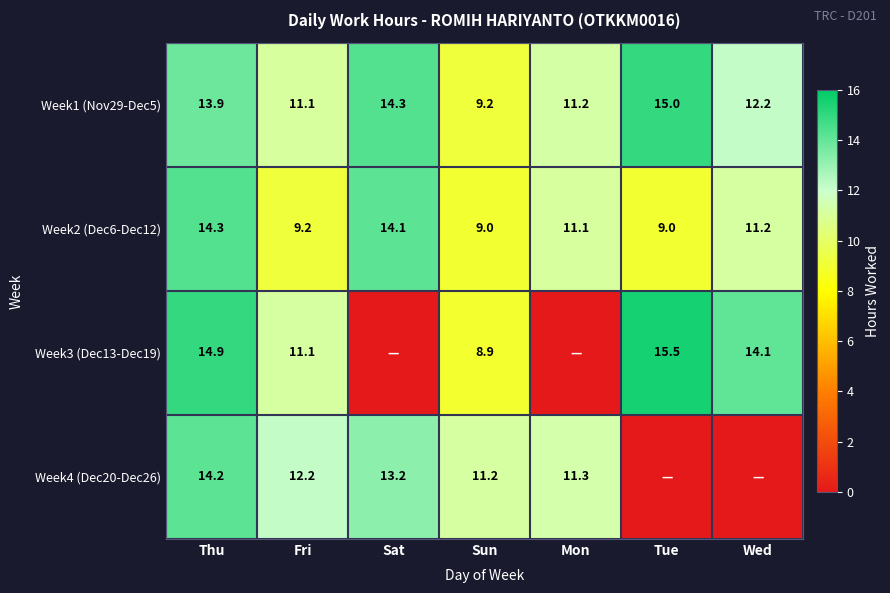

What is the difference between the highest and lowest values at Sun?

2.3